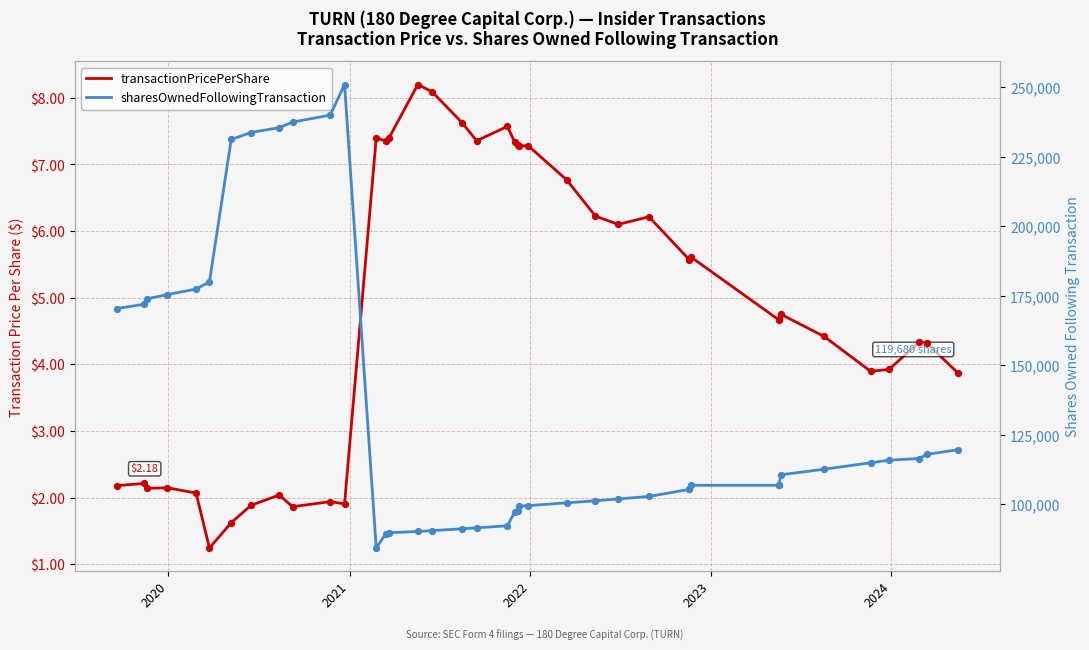

What are all the series names shown in the legend?

transactionPricePerShare, sharesOwnedFollowingTransaction